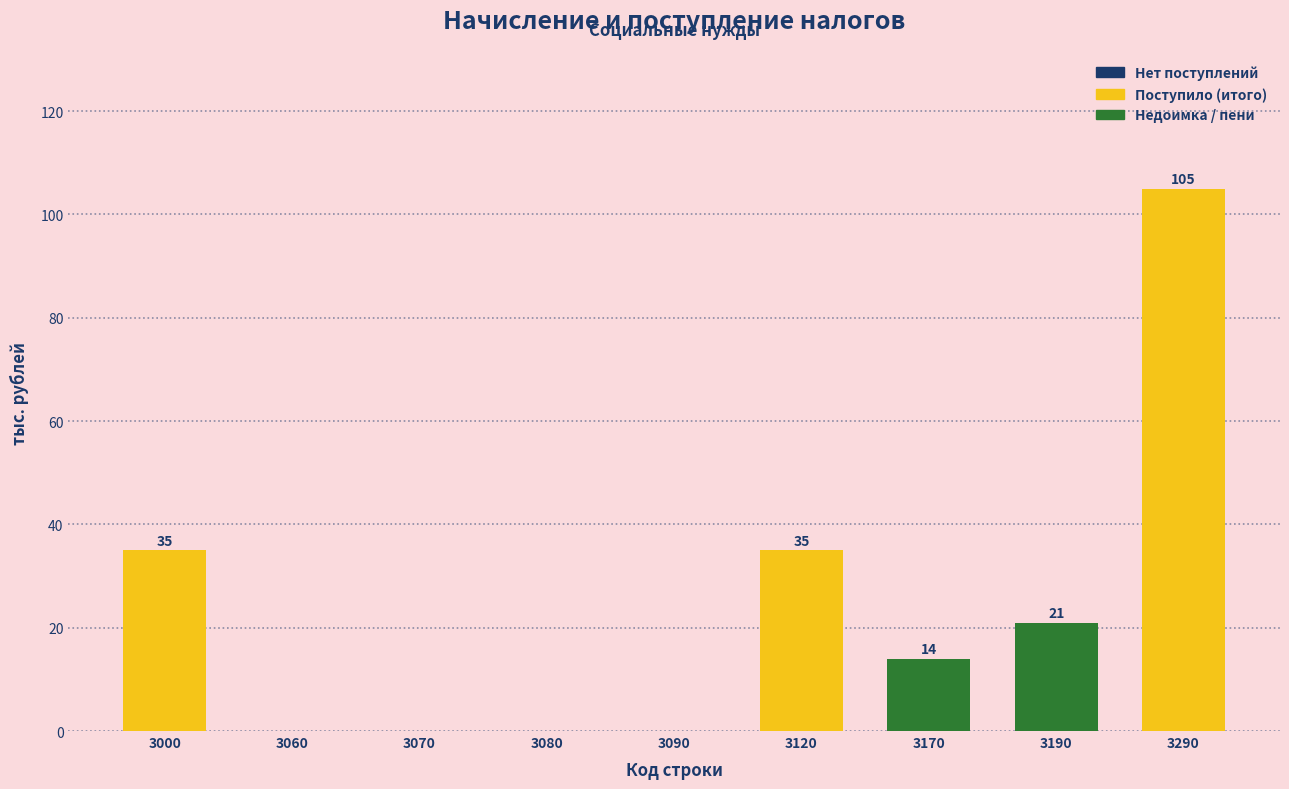

Where does the data first go above 14?

3000